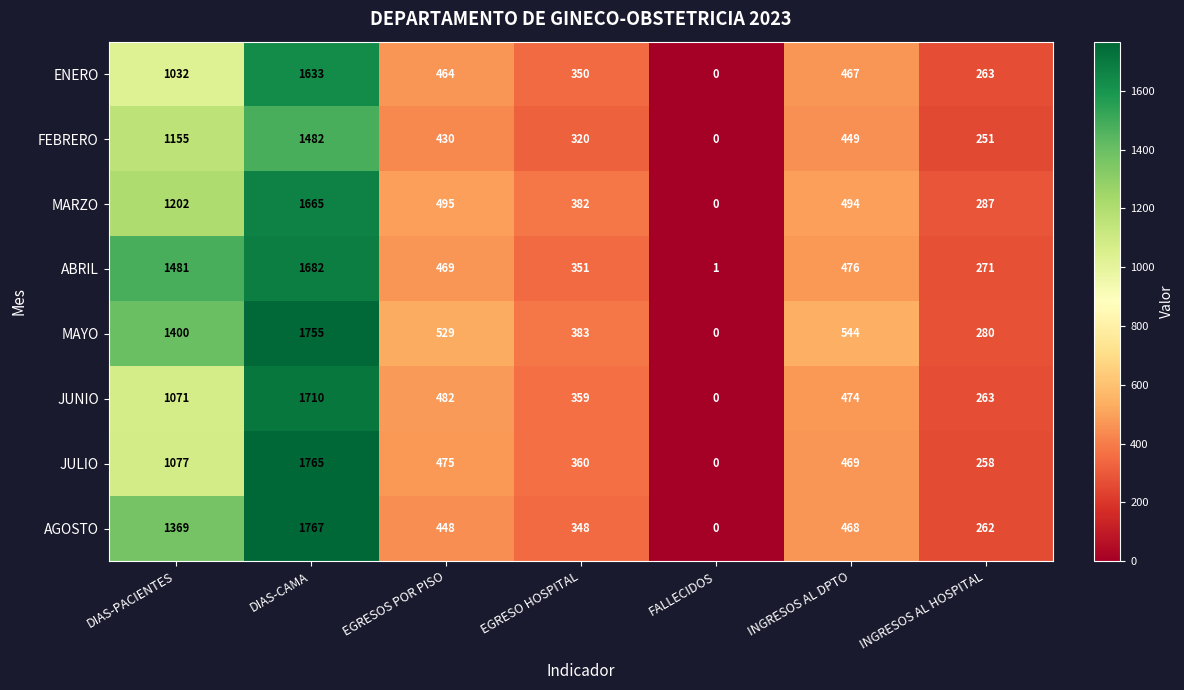

Rank the series by their maximum value, from lowest to highest.

FEBRERO, ENERO, MARZO, ABRIL, JUNIO, MAYO, JULIO, AGOSTO